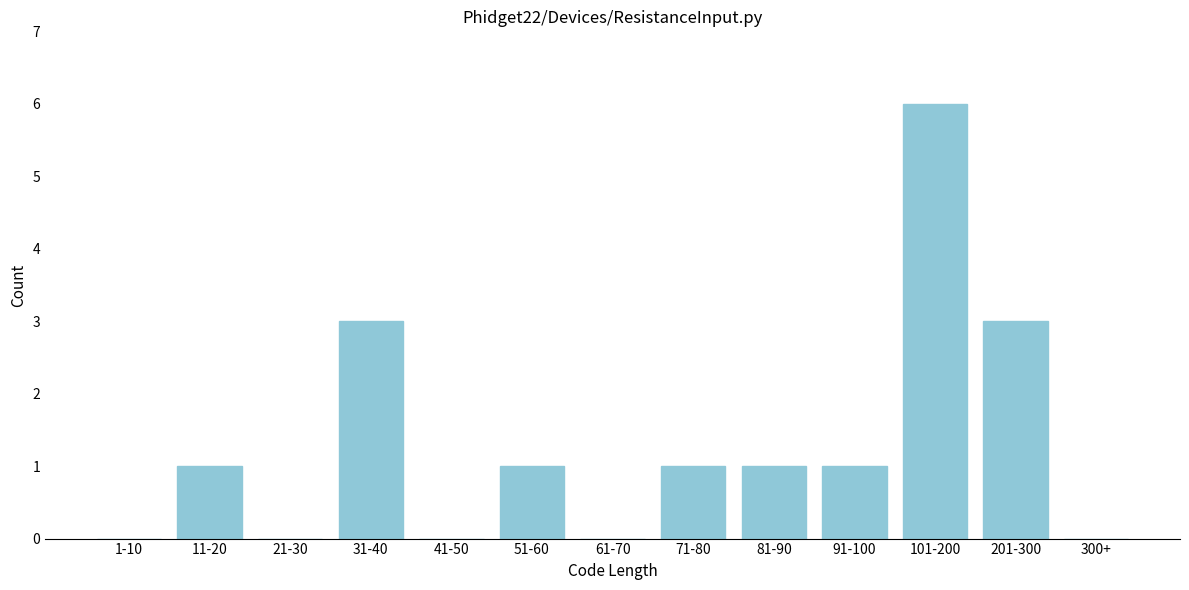

Reading right to left, transcribe all the data shown in this chart.

300+=0	201-300=3	101-200=6	91-100=1	81-90=1	71-80=1	61-70=0	51-60=1	41-50=0	31-40=3	21-30=0	11-20=1	1-10=0